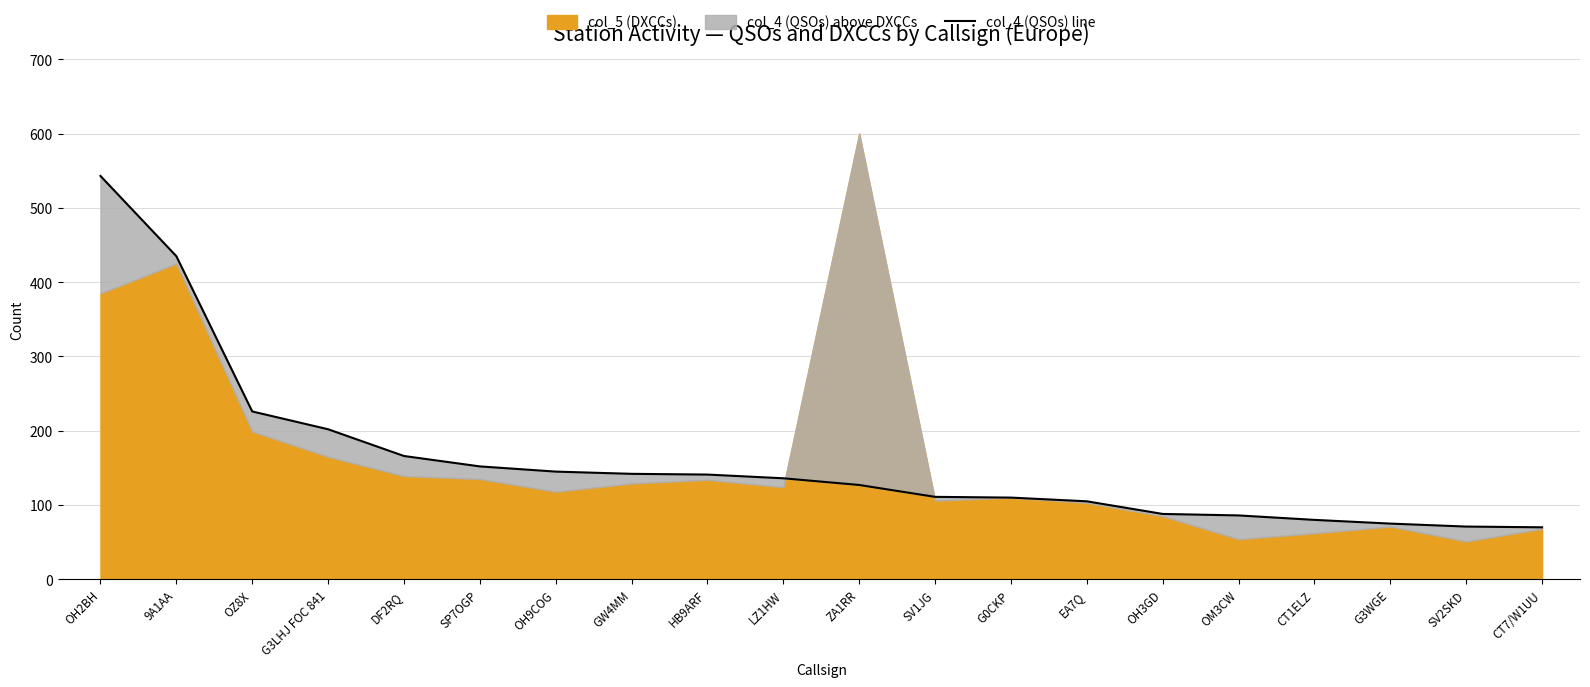

Approximately how many times larger is the value at OZ8X compared to SV2SKD?

3.2